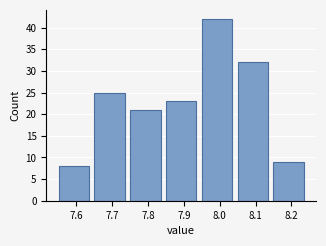

Reading left to right, transcribe this chart: for each bar, give the range it covers on the x-axis and its height. The values are not printed on the chart, so give them approximately, as read against the axis.

7.55 to 7.65: 8
7.65 to 7.75: 25
7.75 to 7.85: 21
7.85 to 7.95: 23
7.95 to 8.05: 42
8.05 to 8.15: 32
8.15 to 8.25: 9